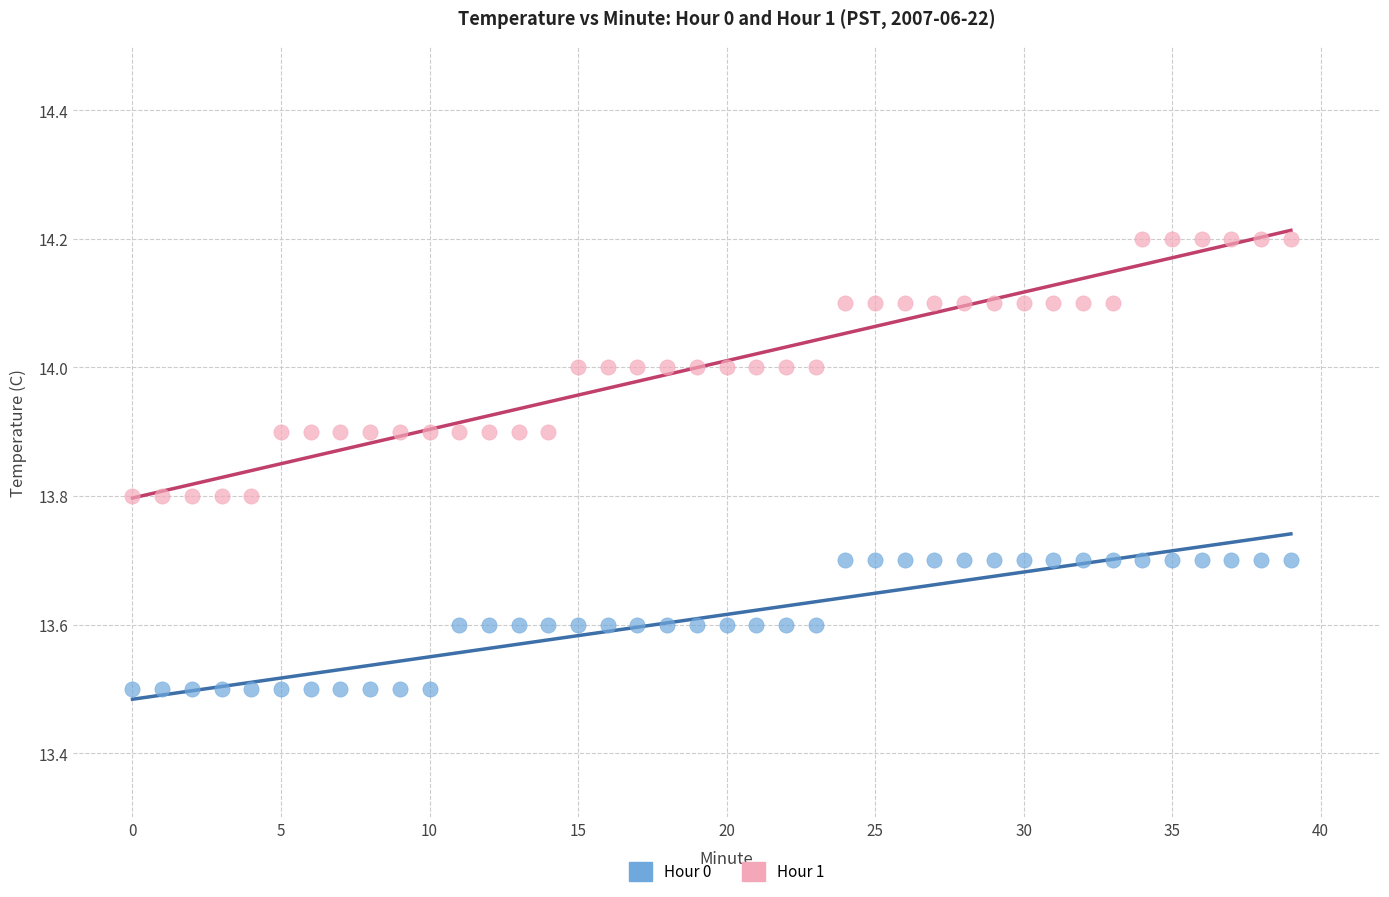

Which series has the largest Y range (max minus min)?

Hour 1